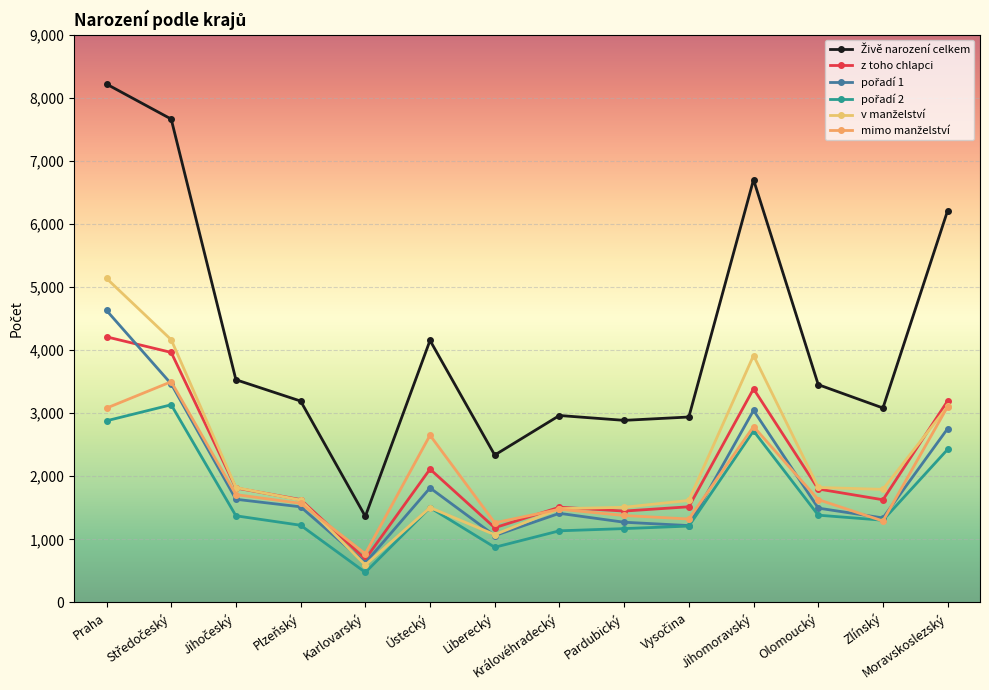

True or false: pořadí 2 and z toho chlapci cross at least once.

False